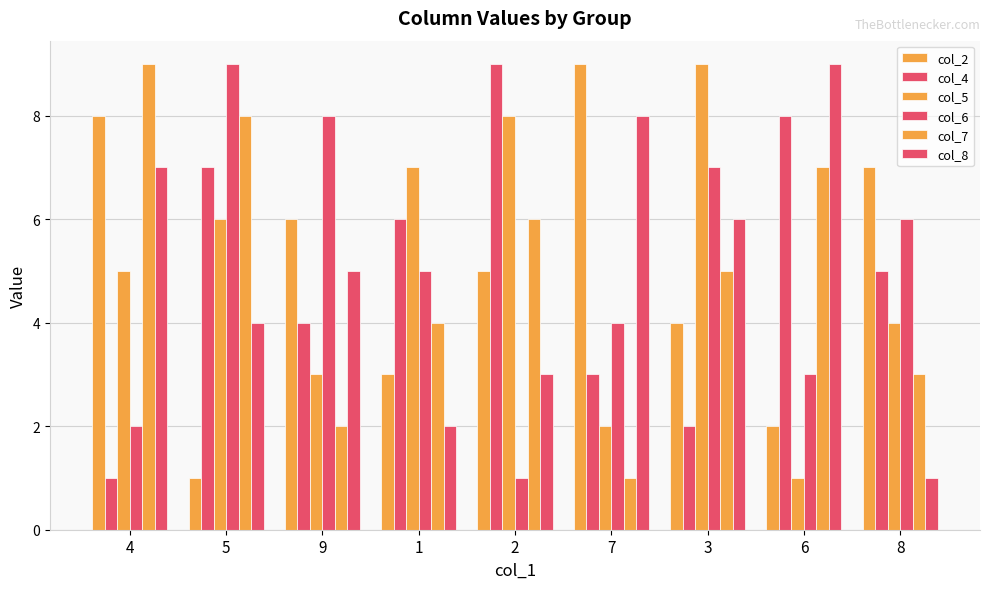

At which label does col_5 first exceed 5?

5